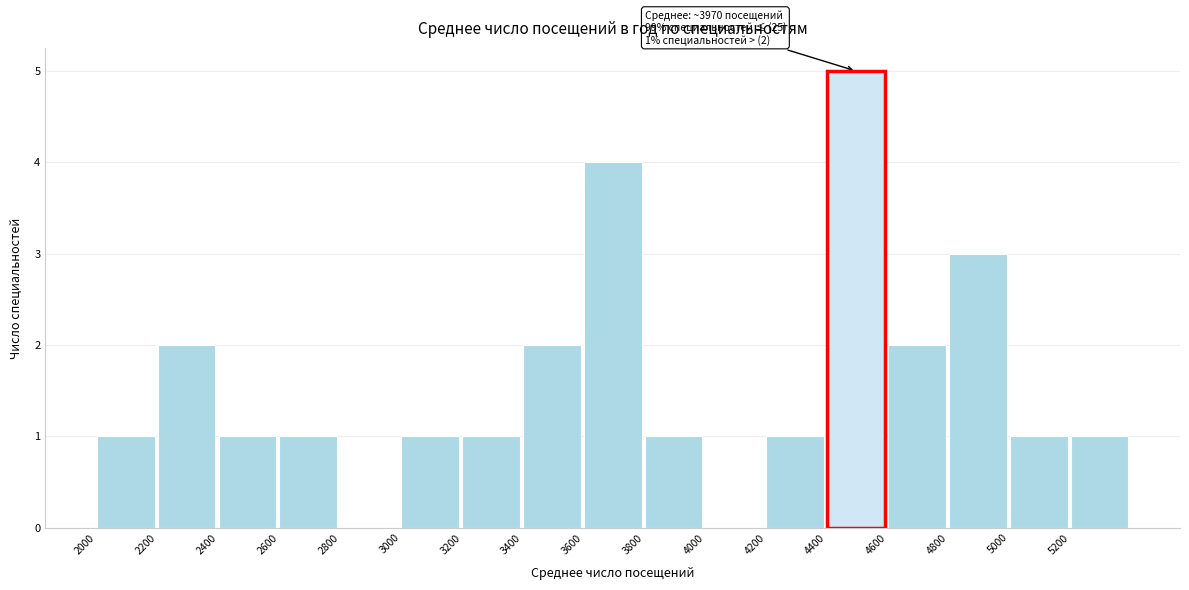

Which range on the x-axis has the tallest bar?

4400 to 4600